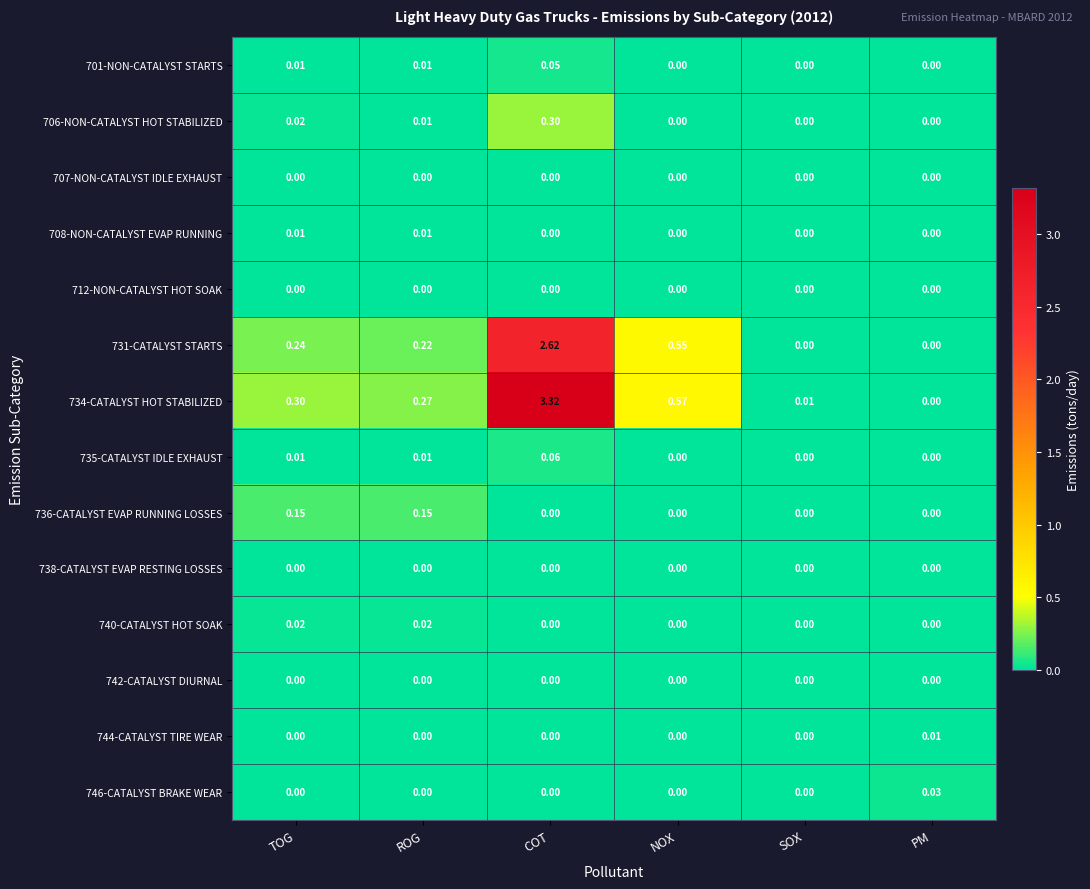

Which series has the largest total across all categories?

734-CATALYST HOT STABILIZED